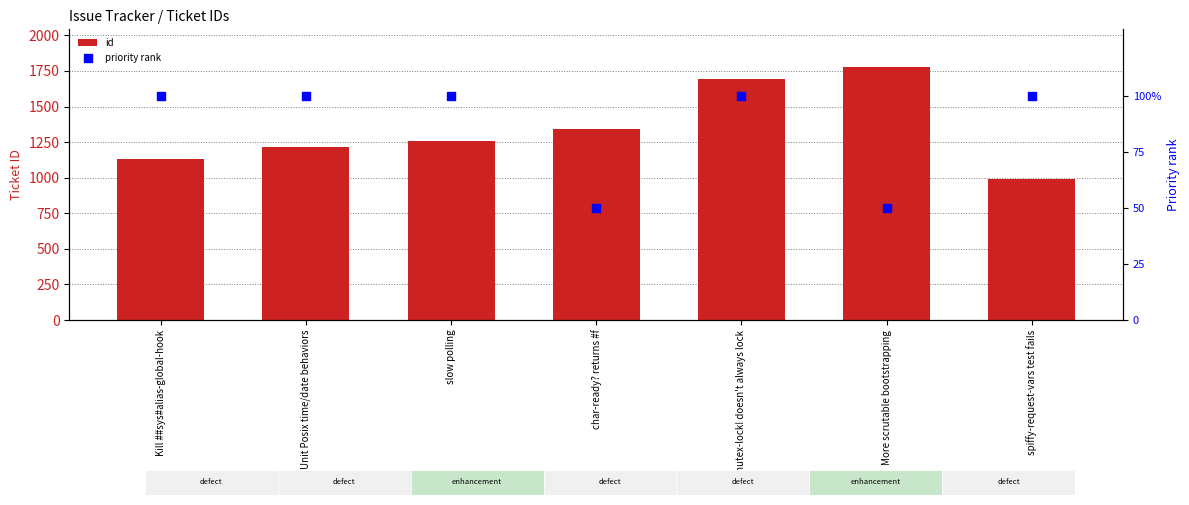

At how many categories does at least one series exceed 134?

7